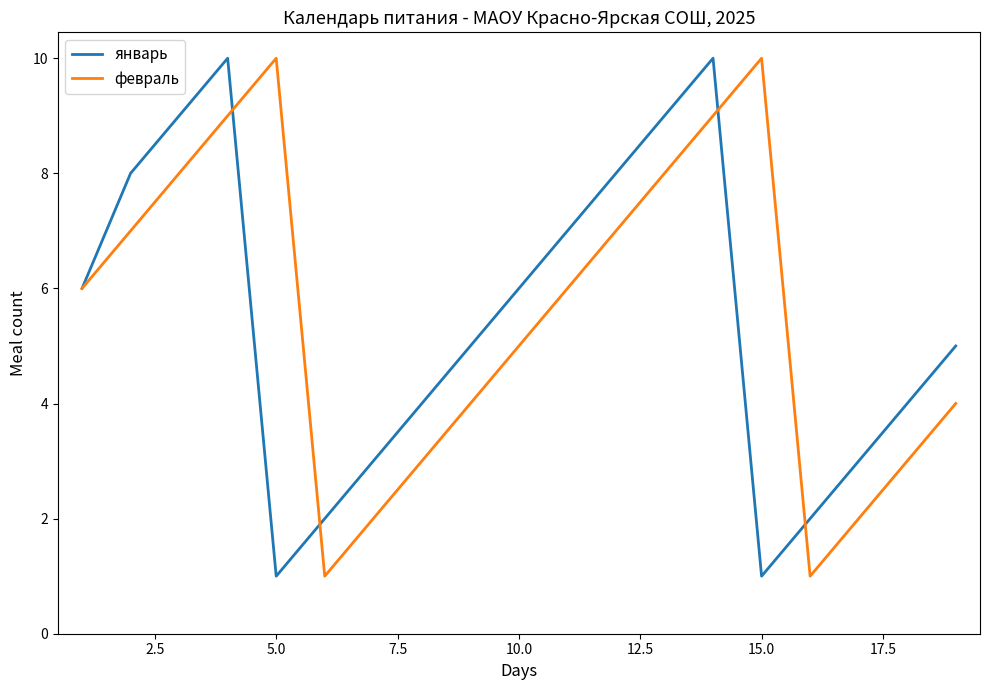

What is the highest value of the февраль series?

10